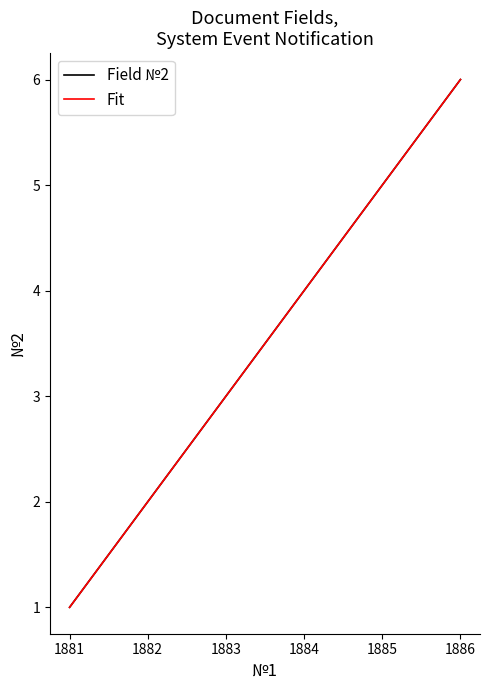

Does the chart have visible grid lines?

No